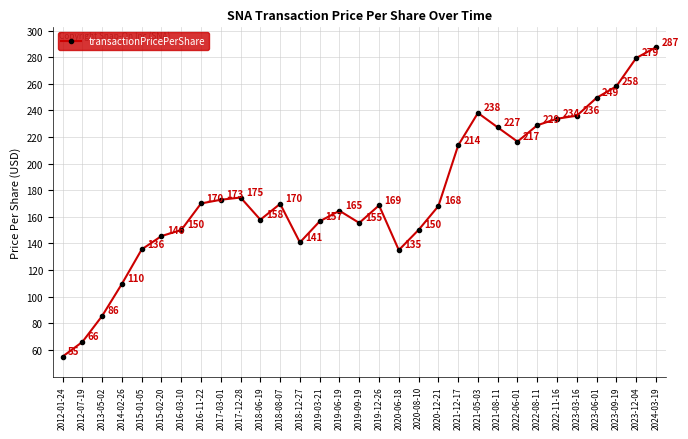

Approximately how many times larger is the value at 2023-03-16 compared to 2017-12-28?

1.4